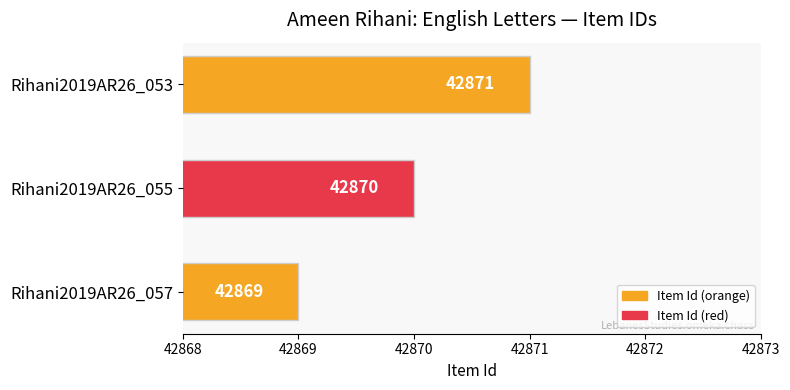

Where is the data nearest to the value 42870?

Rihani2019AR26_055